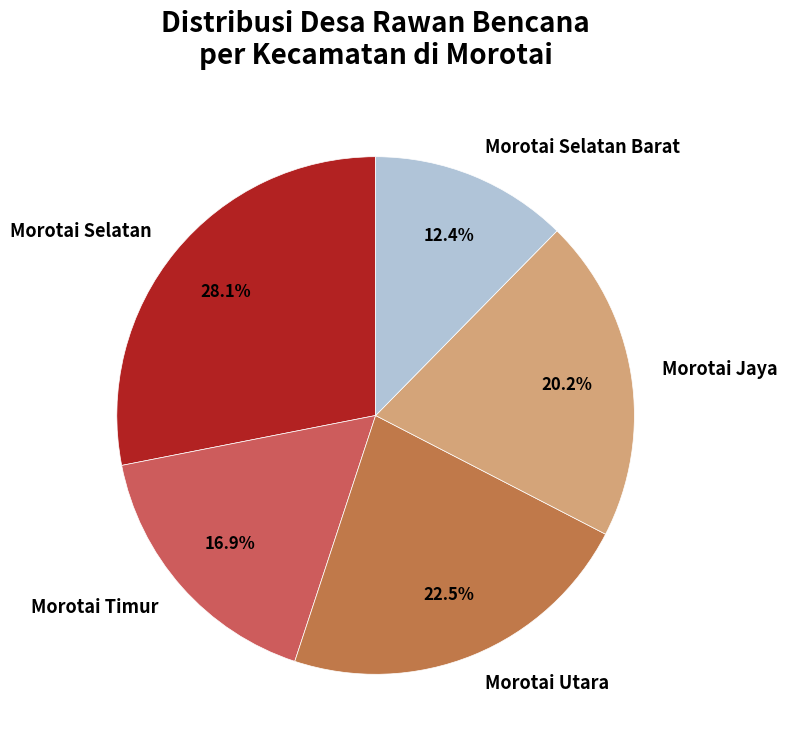

Which slice is the largest?

Morotai Selatan